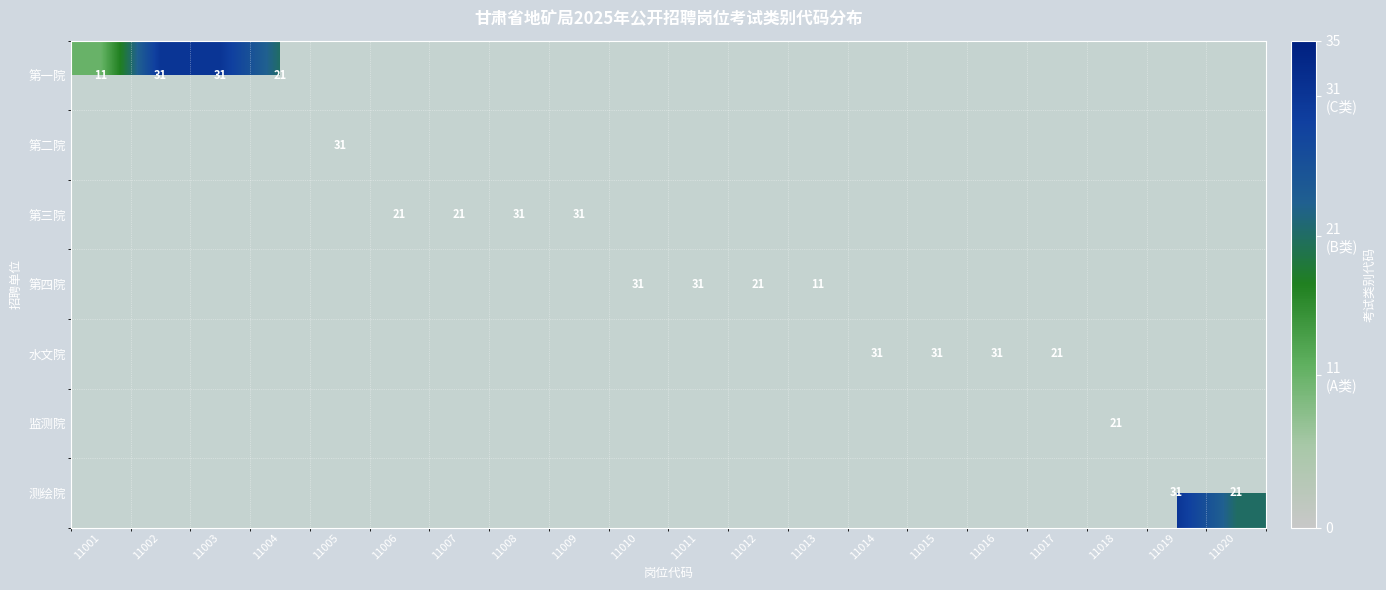

How many positive values does the 测绘院 series have?

2